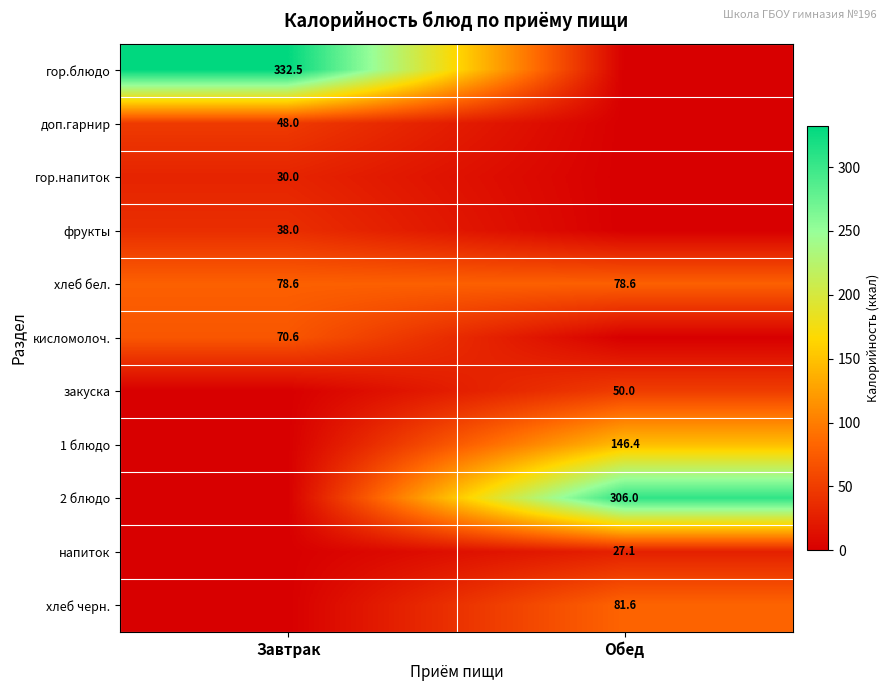

The value of гор.напиток at Завтрак is 40.8. True or false?

False